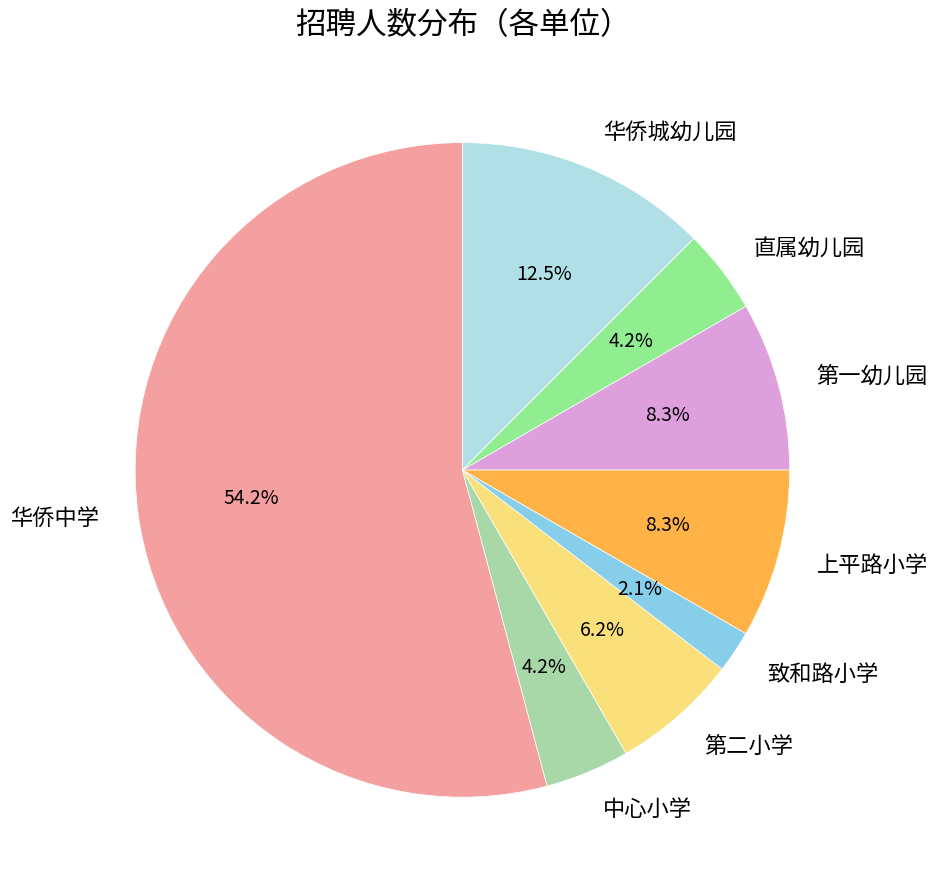

How many segments does this pie chart have?

8